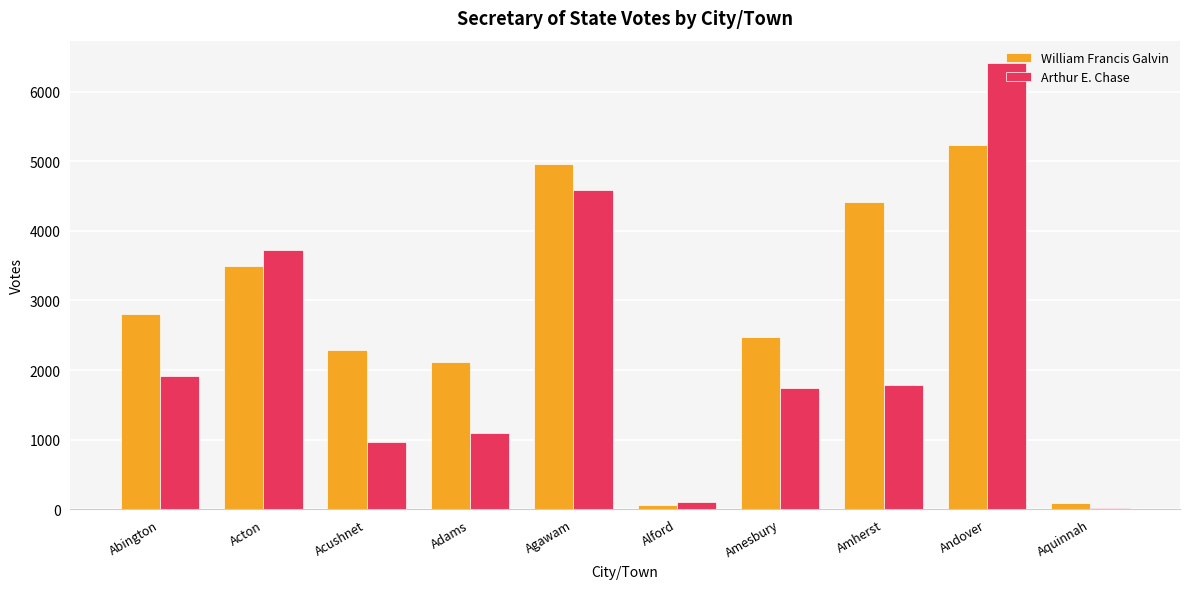

At which category is the sum across all series the highest?

Andover